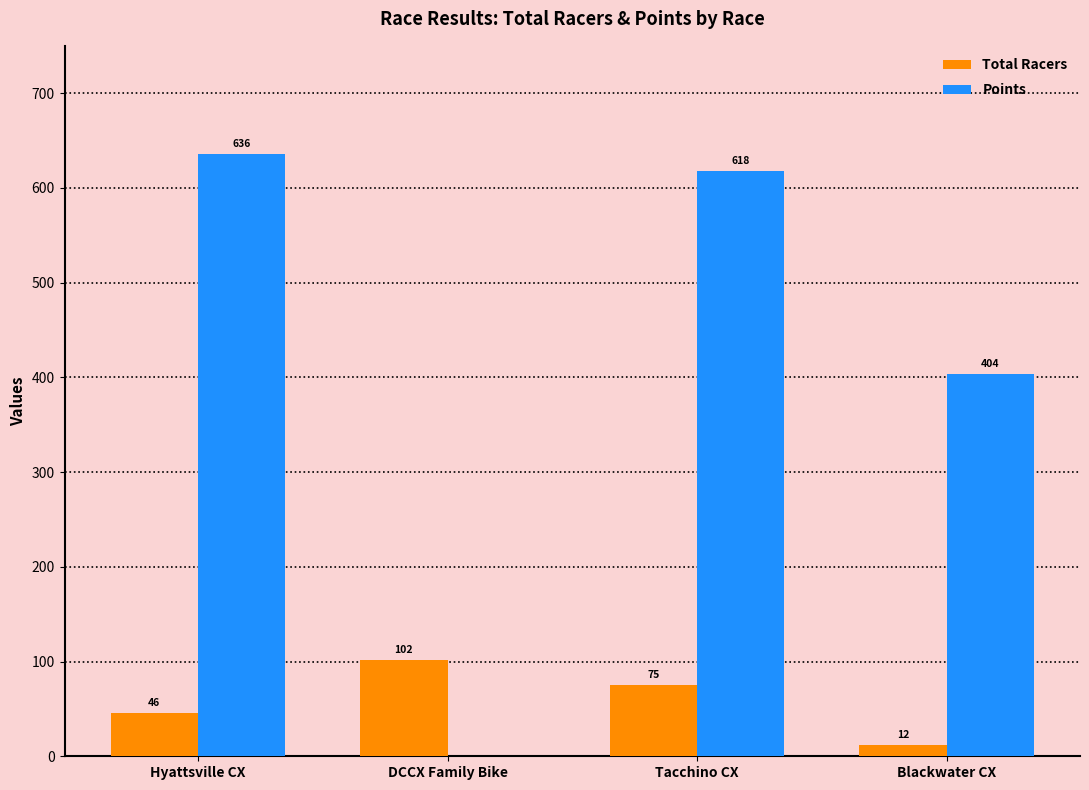

What is the difference between the Points values at Hyattsville CX and Tacchino CX?

17.4